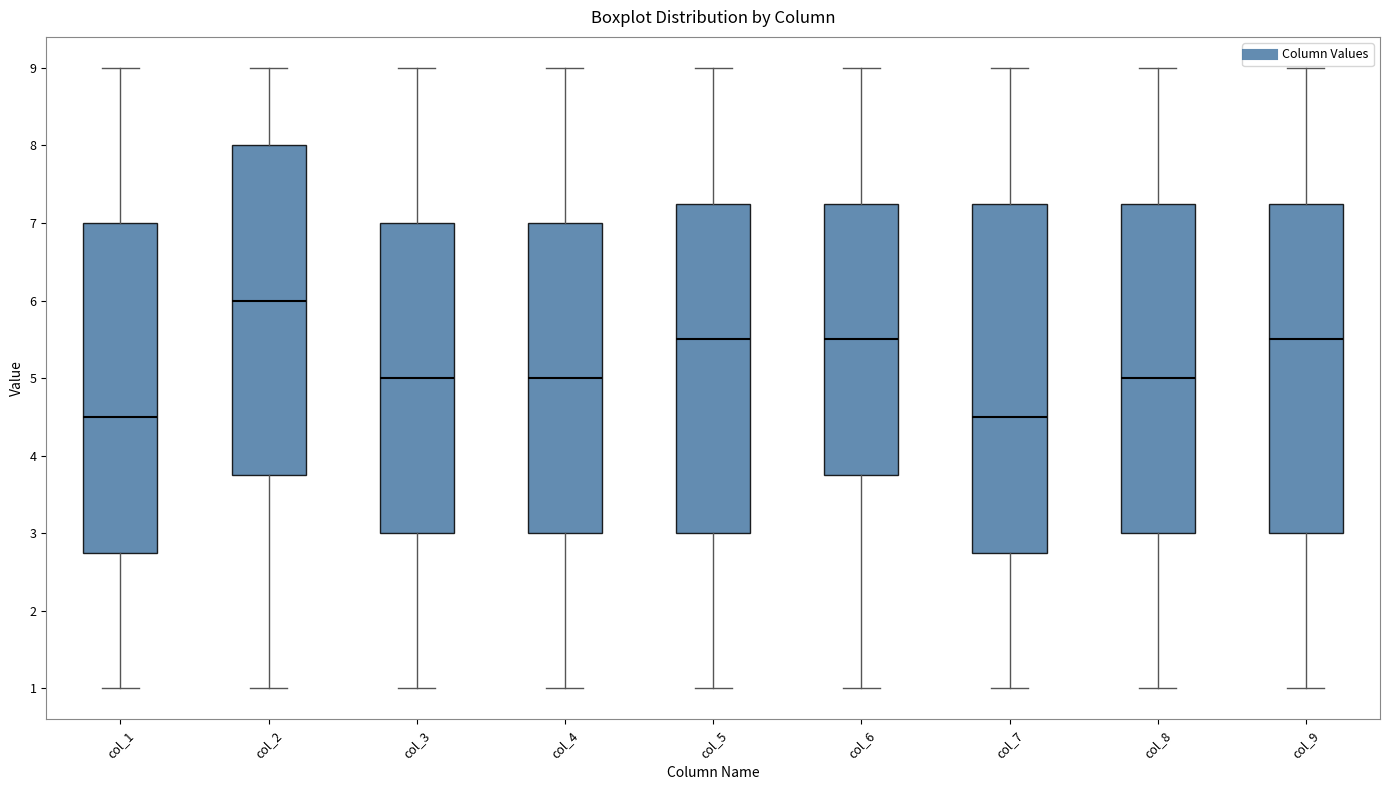

Comparing the boxes themselves (not the whiskers), which one is the tallest?

col_7